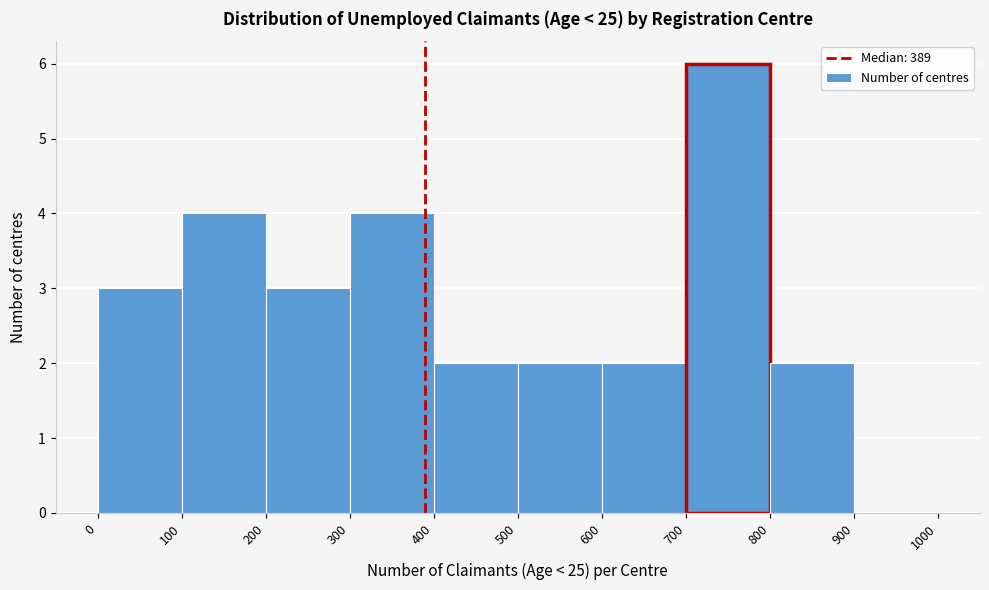

Reading left to right, list every bar in this chart as the range it spans on the x-axis followed by its height. The values are not printed on the chart, so give them approximately, as read against the axis.

0 to 100: 3
100 to 200: 4
200 to 300: 3
300 to 400: 4
400 to 500: 2
500 to 600: 2
600 to 700: 2
700 to 800: 6
800 to 900: 2
900 to 1000: 0